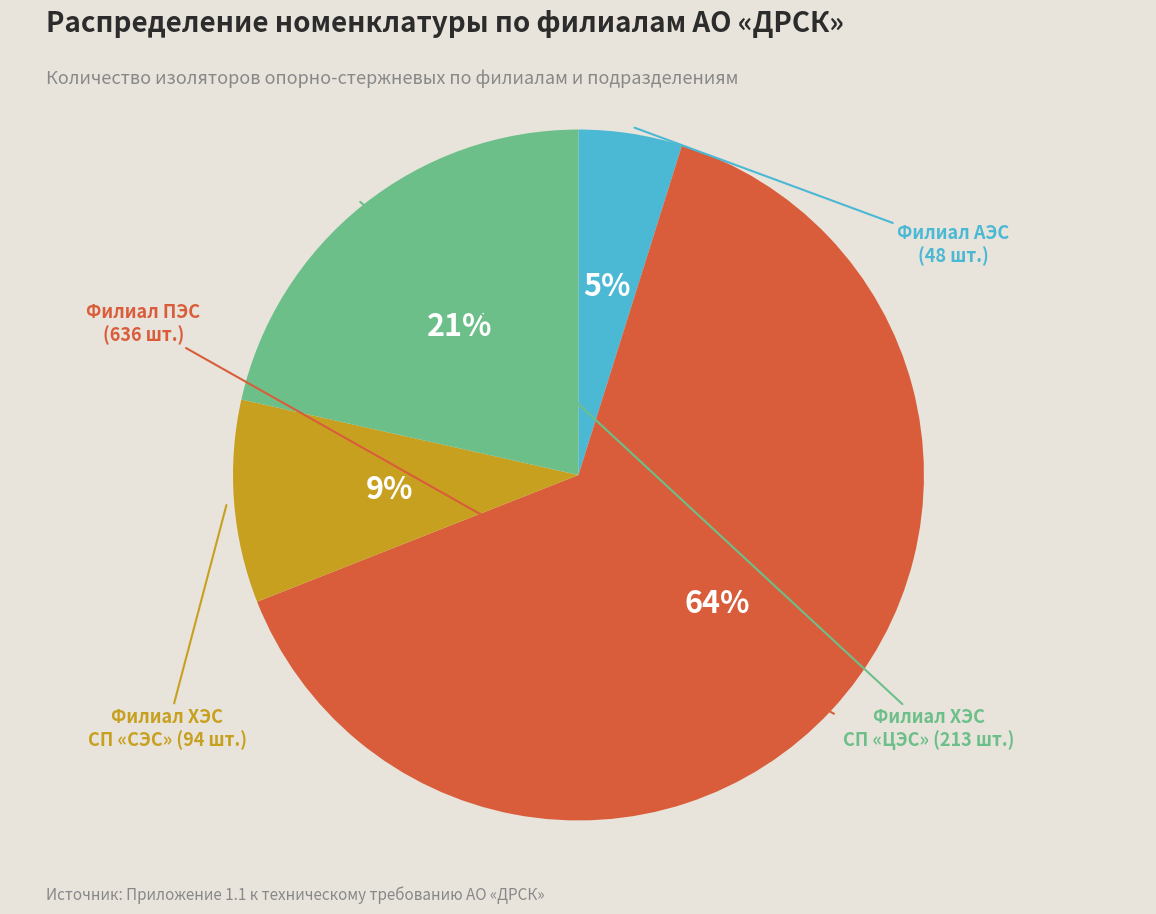

Is there a majority slice in this chart?

Yes